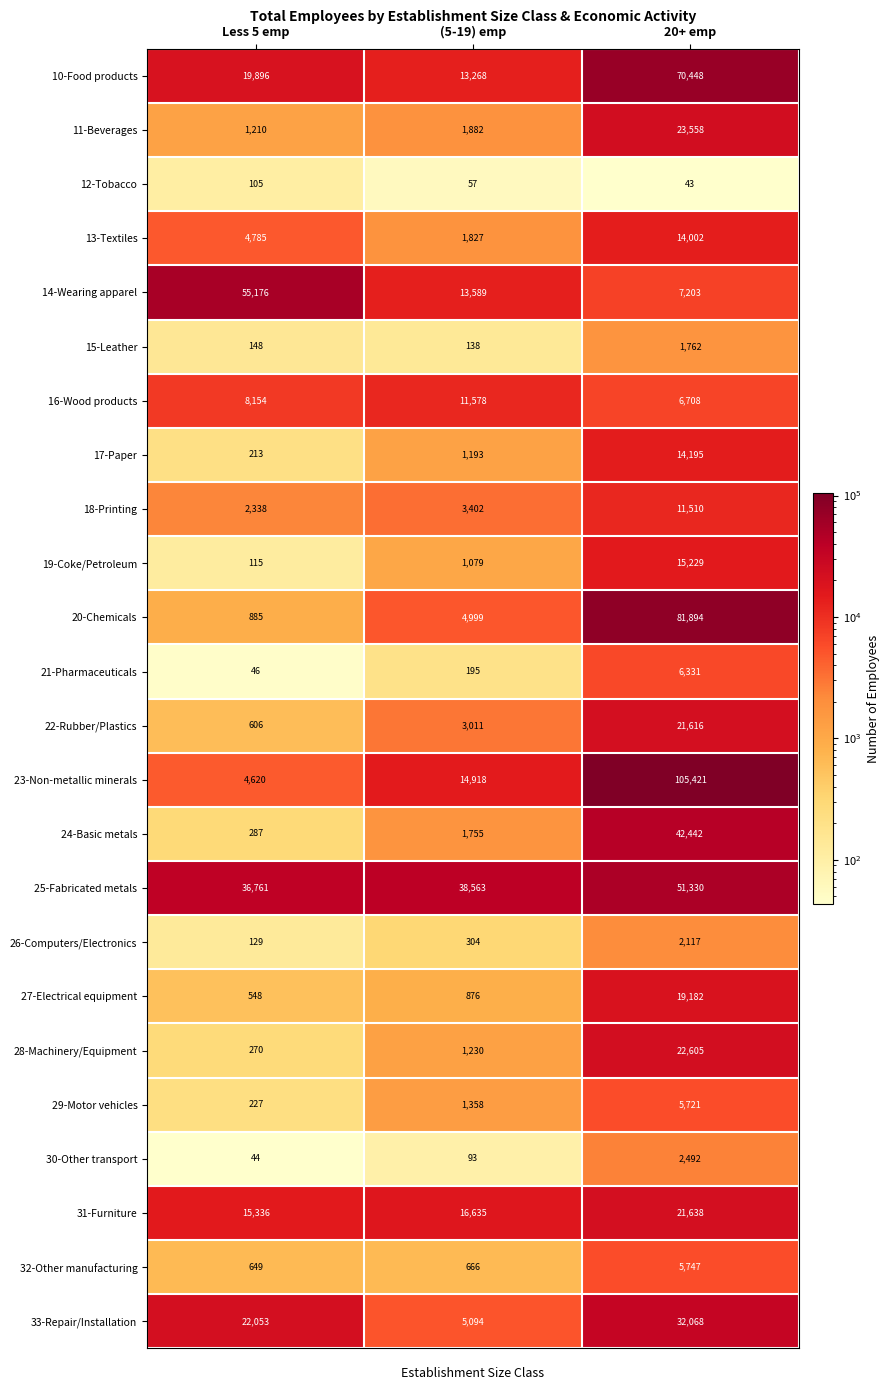

The 21-Pharmaceuticals series shows 335 at (5-19) emp. True or false?

False